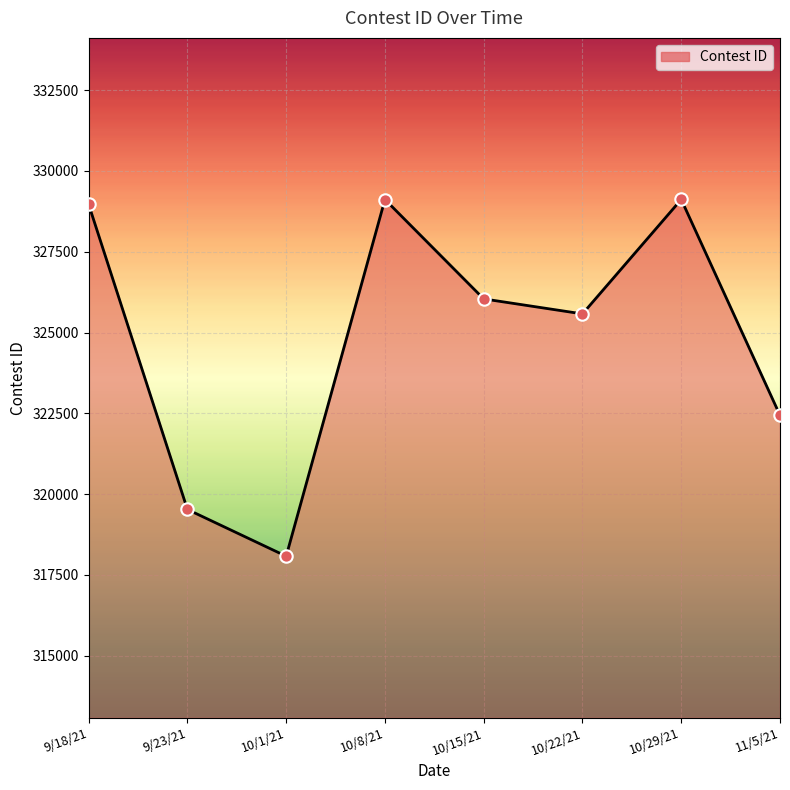

Between 10/15/21 and 10/8/21, which is larger?

10/8/21